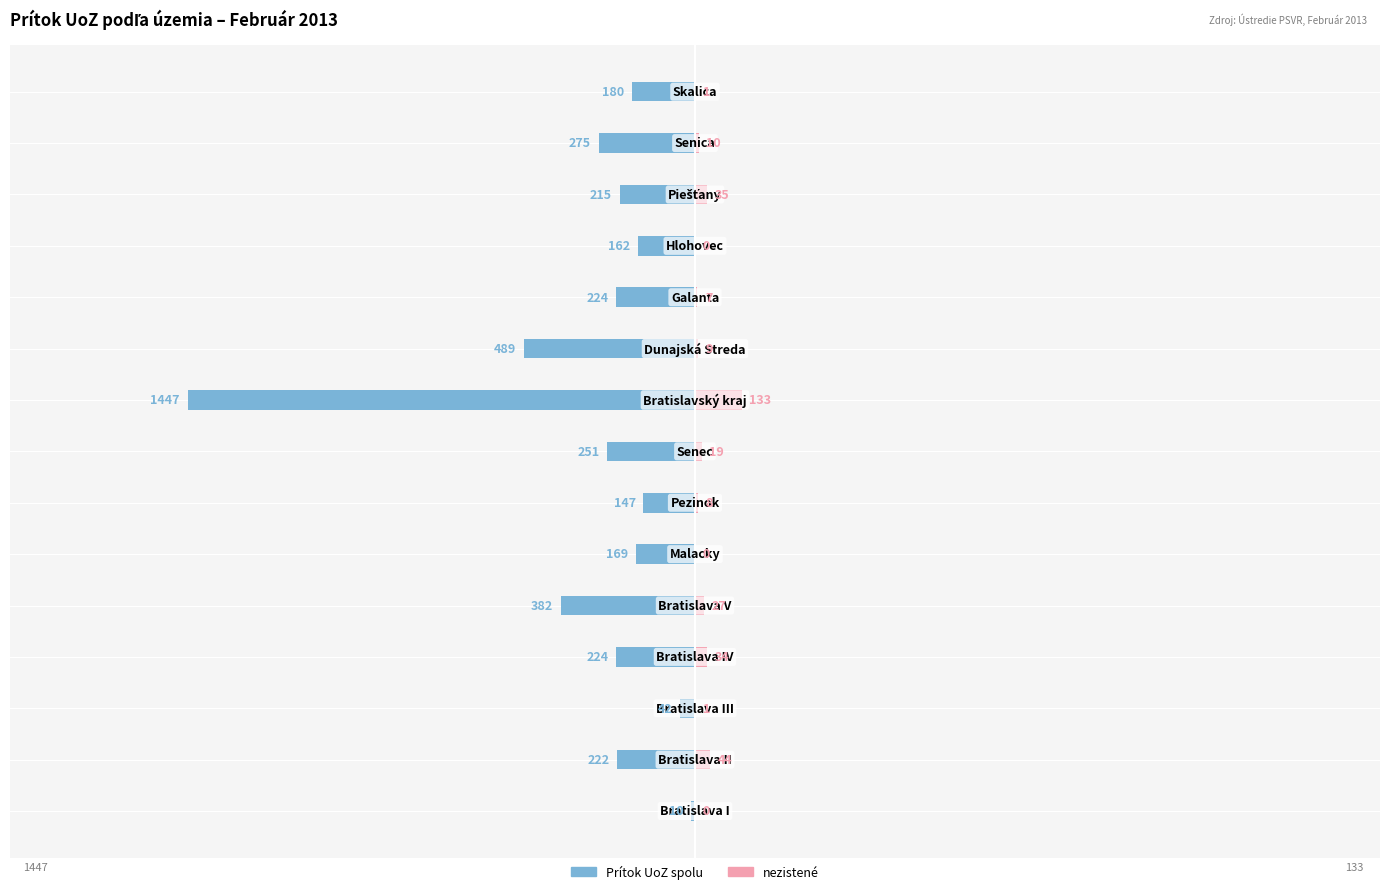

True or false: nezistené has a value of 0 at 14.

False